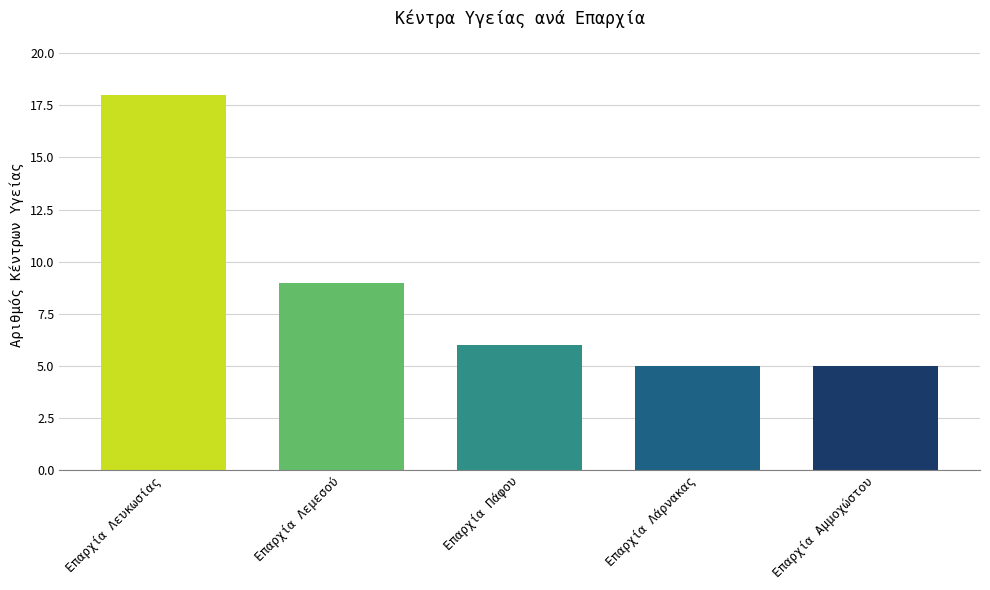

True or false: the data shows 5 at Επαρχία Αμμοχώστου.

True